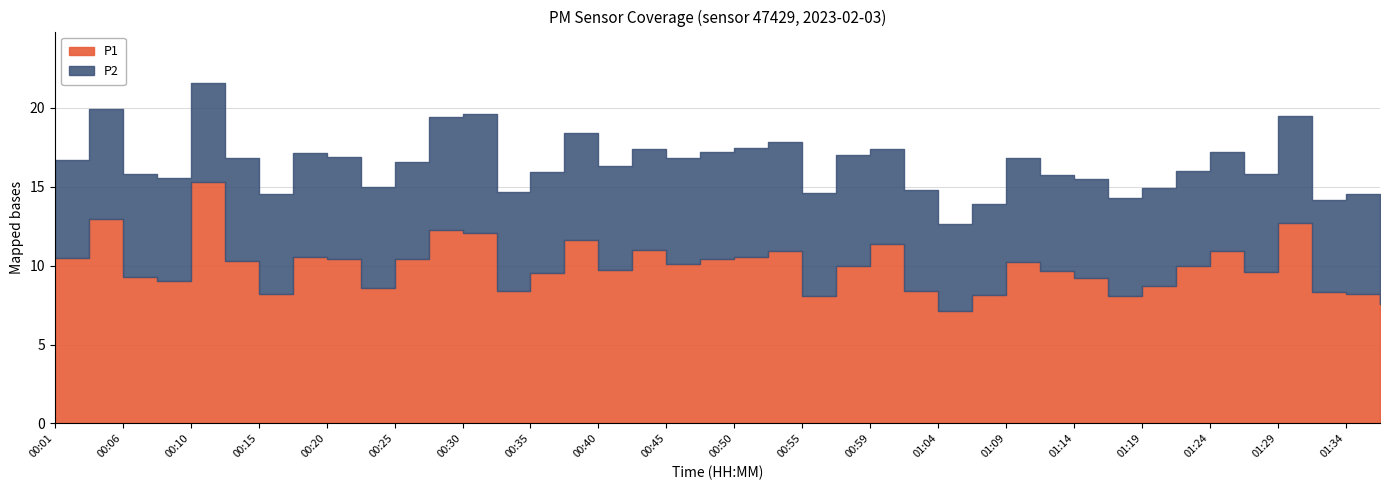

The value of P1 at 00:06 is 9.3. True or false?

True